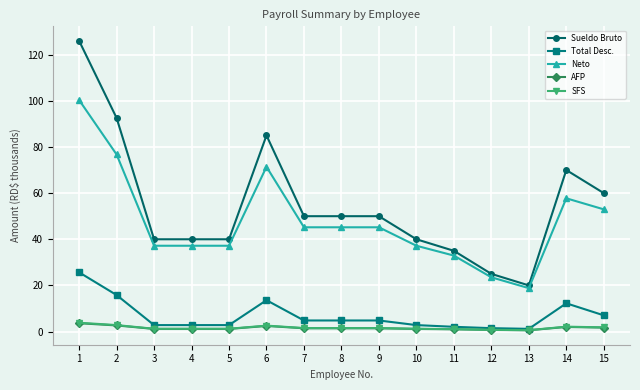

True or false: Sueldo Bruto and Total Desc. intersect in this chart.

False